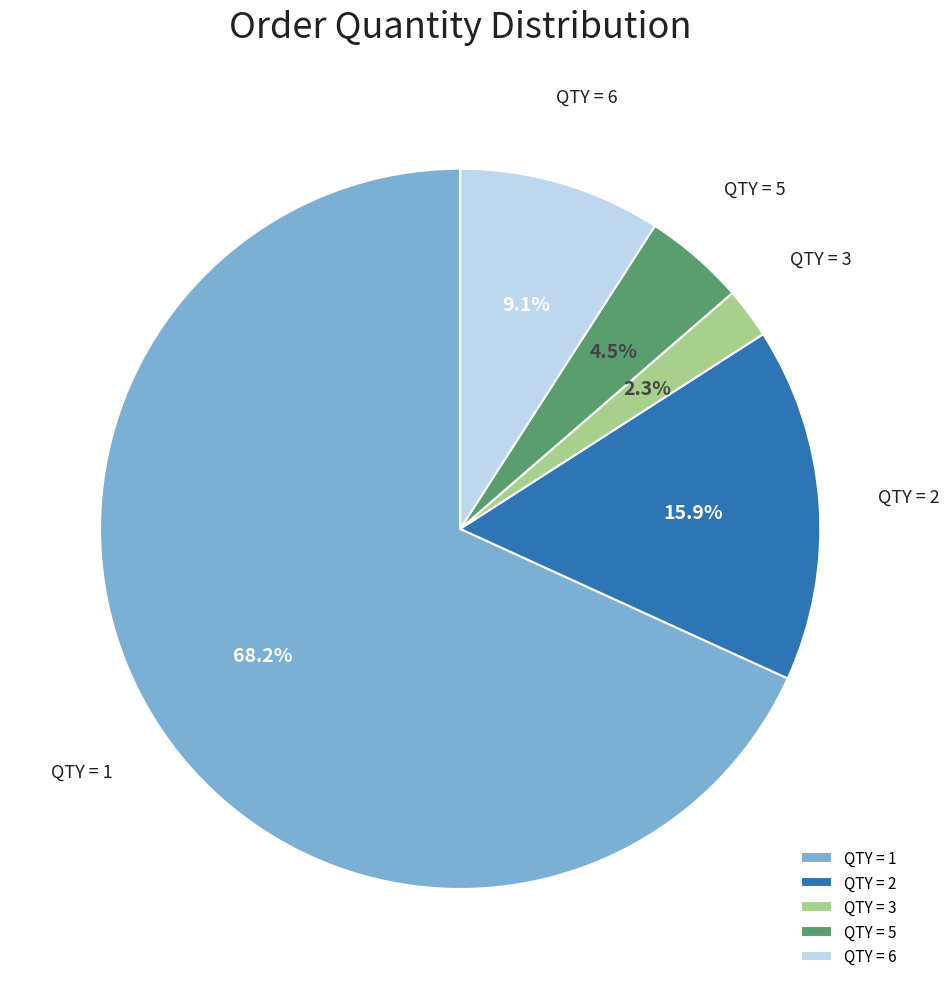

What percentage is NOT represented by QTY = 6?

90.9%